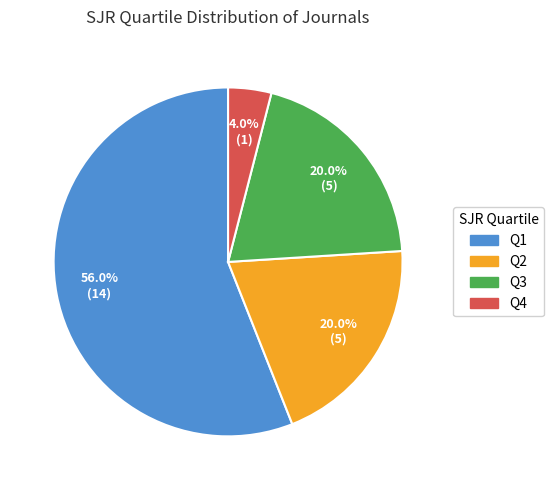

What is the largest slice in the pie chart?

Q1